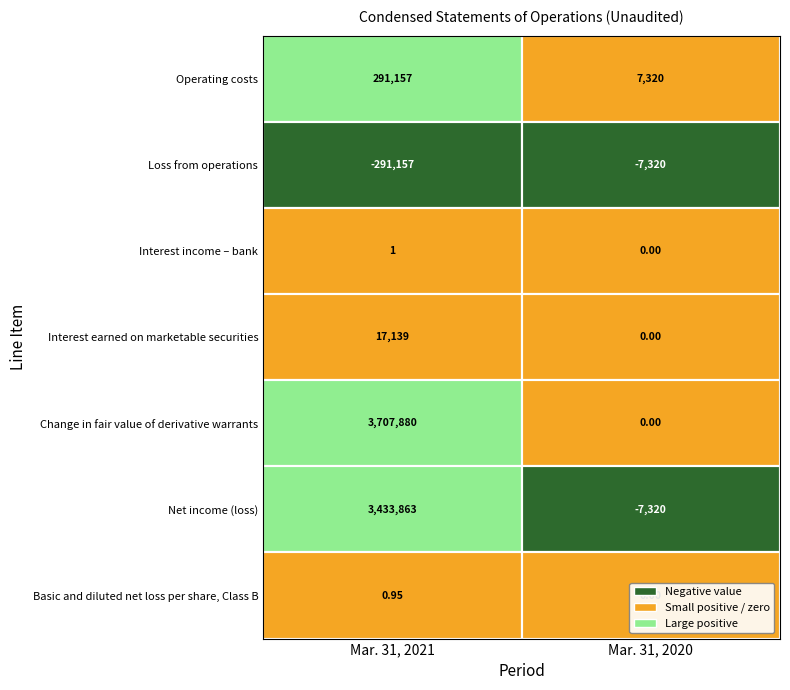

Is the value of Basic and diluted net loss per share, Class B at 1 greater than the value of Net income (loss) at 0?

No